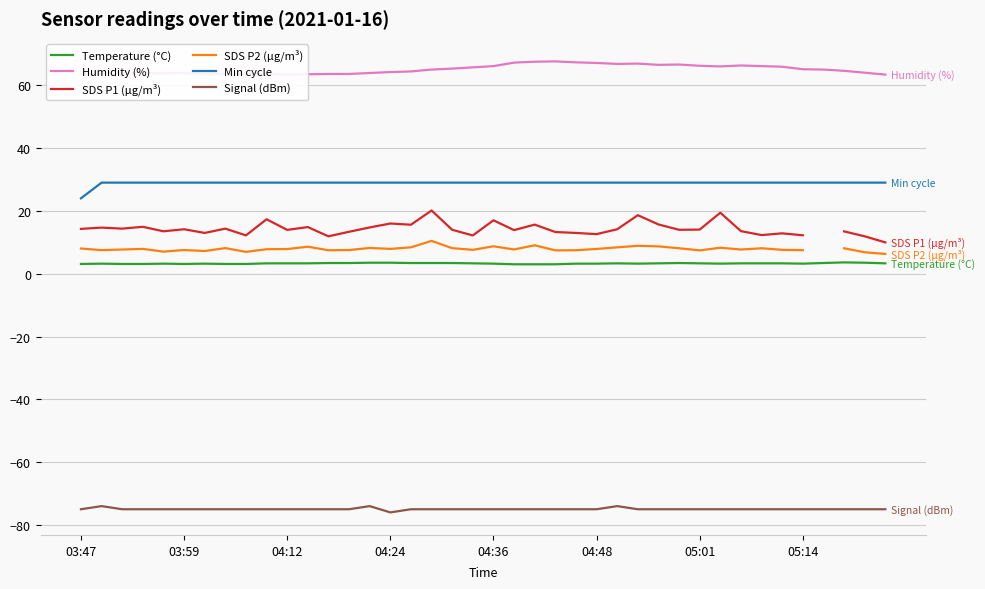

Read the SDS P1 (µg/m³) value at 39.

10.0